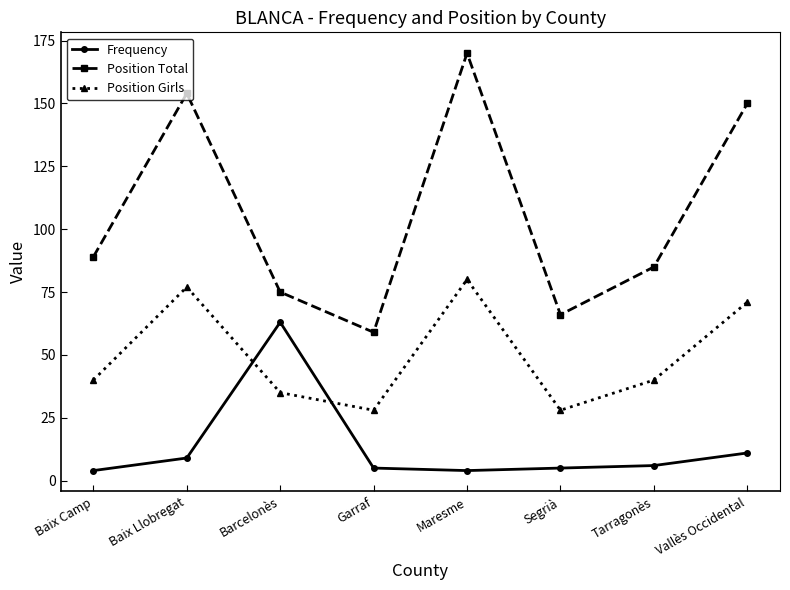

True or false: Position Girls and Position Total intersect in this chart.

False